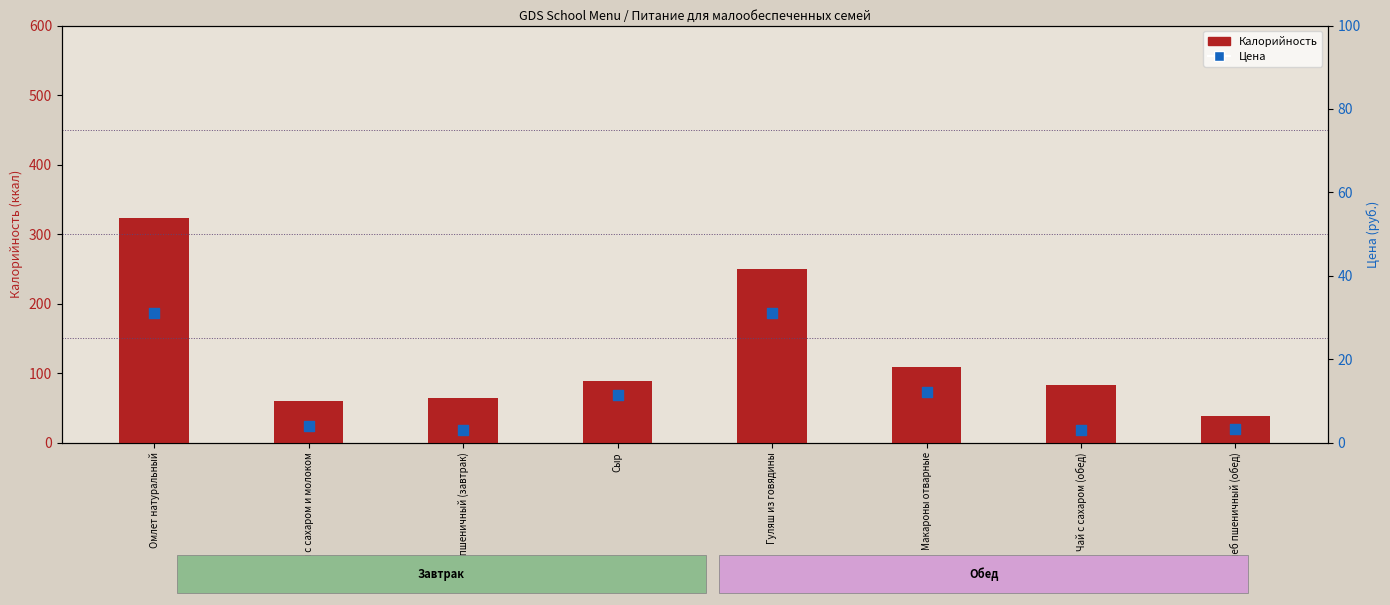

Which series has the widest spread of Y values?

Калорийность